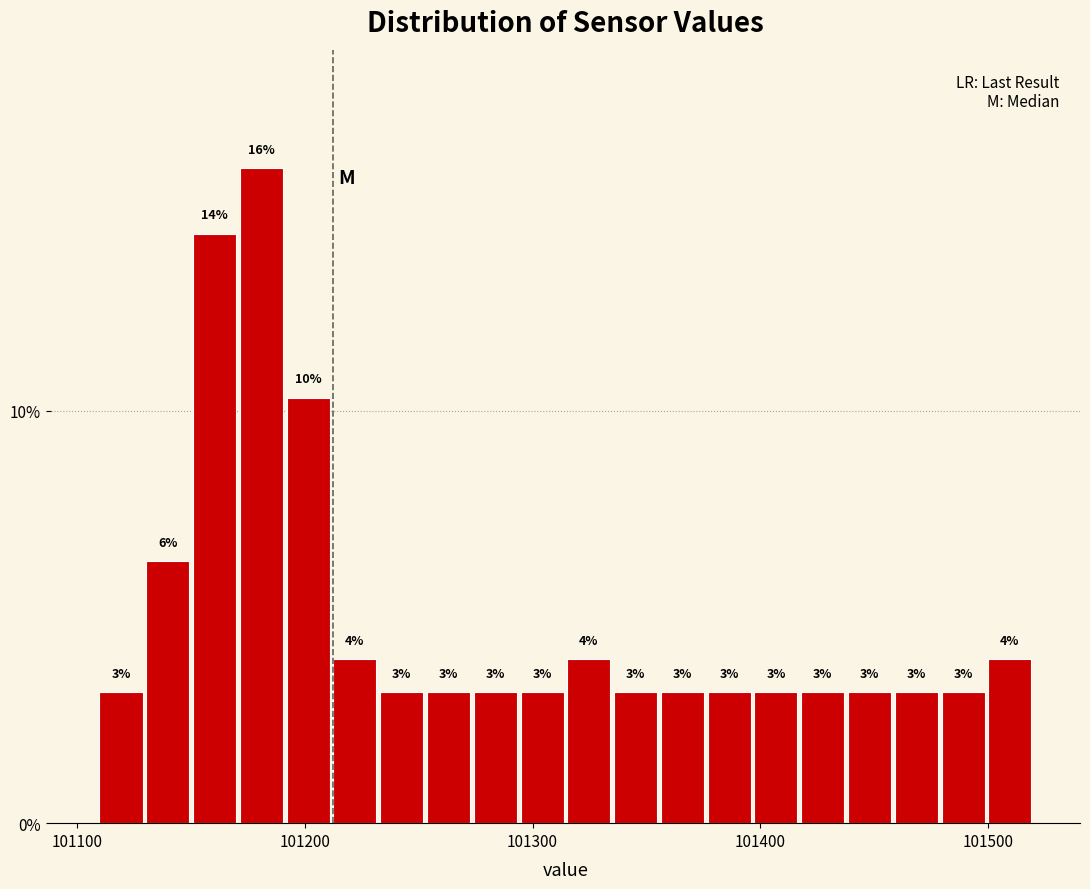

Read against the x-axis, roughly where is the centre of the tallest bar?

101180